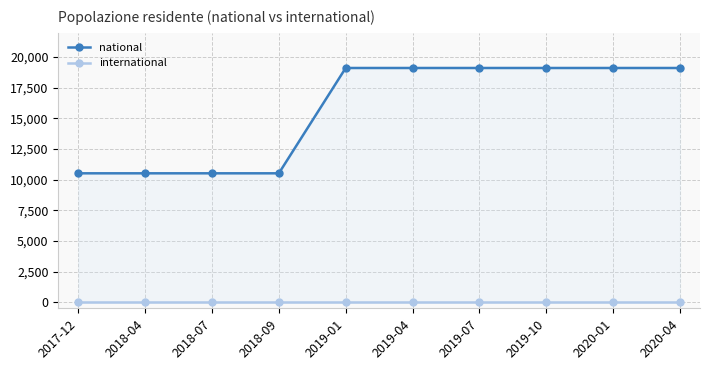

Which category has the highest value in the national series?

2019-01